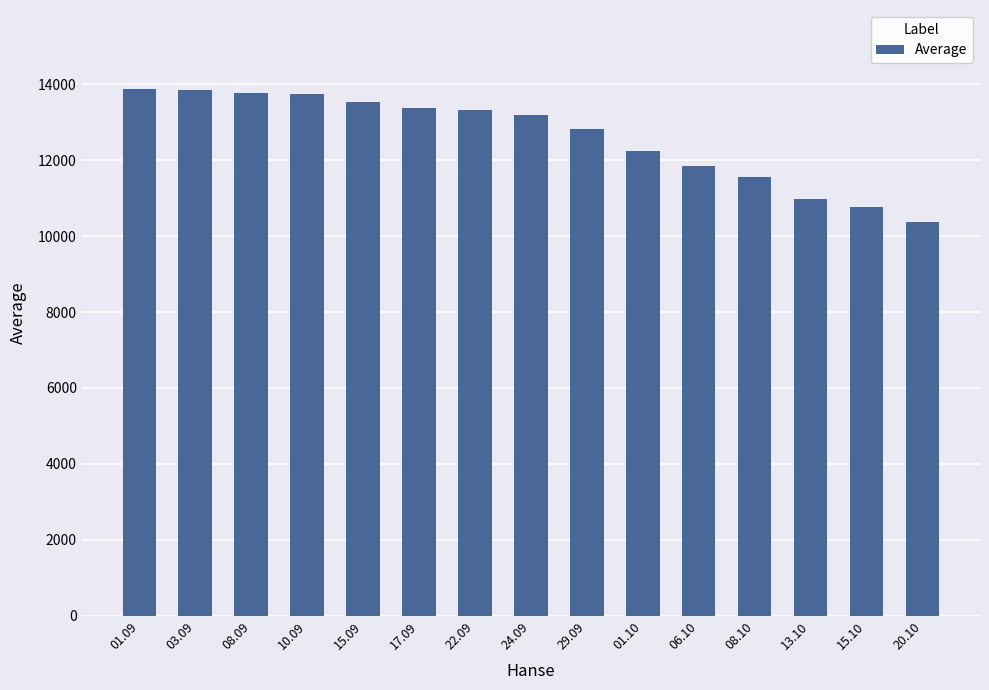

What is the average value?

12620